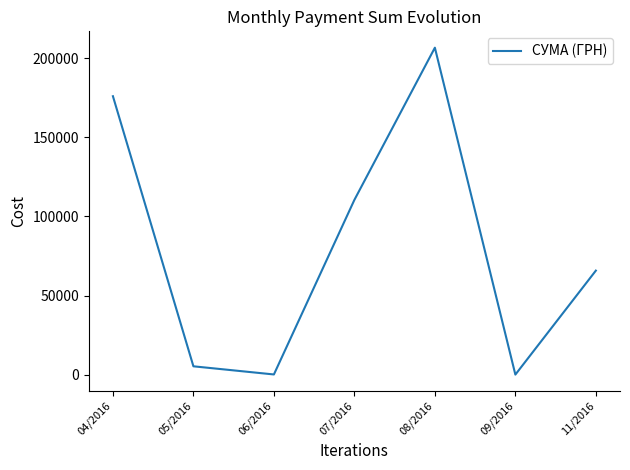

What is the minimum value shown in the chart?

84.5